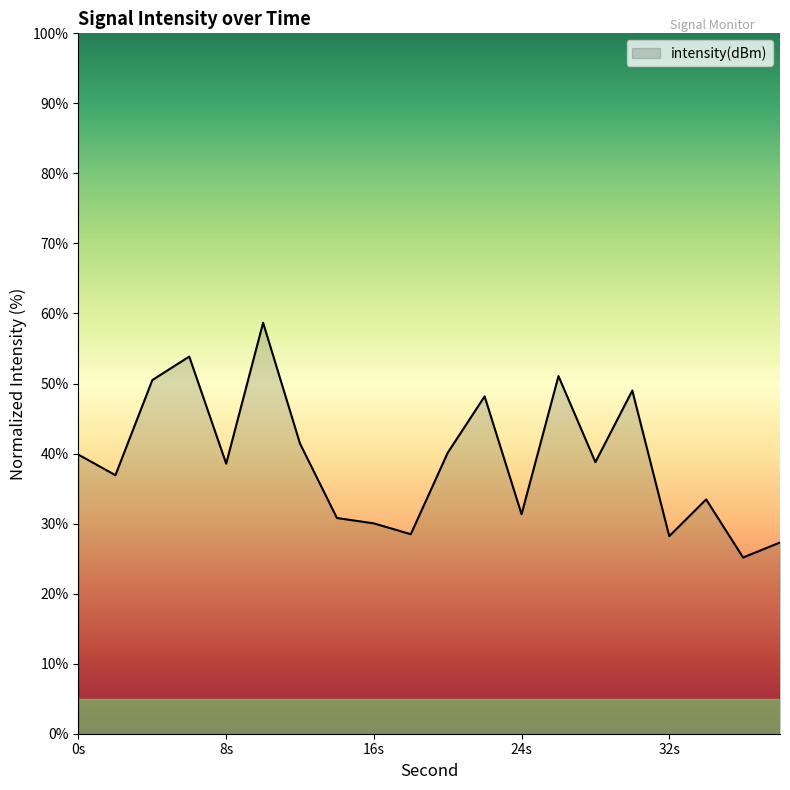

How many values exceed 38?

11